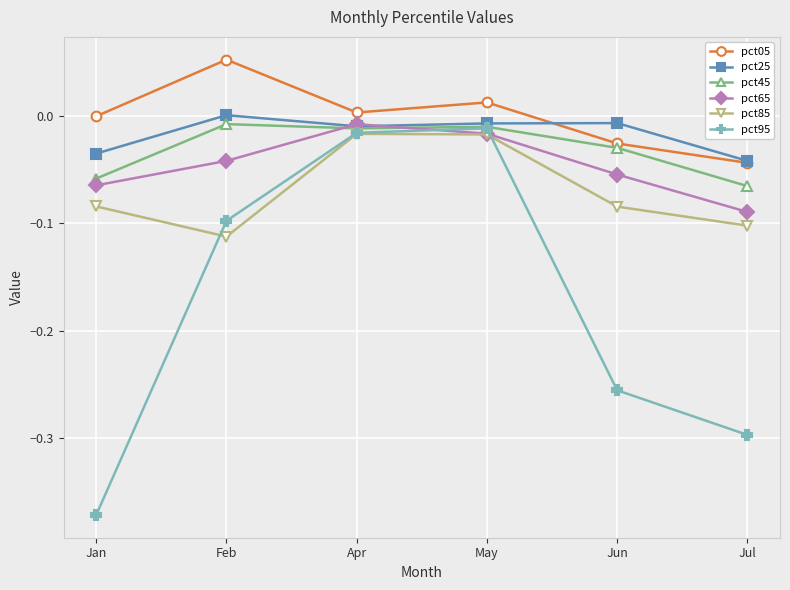

True or false: pct85 has a value of -0.0 at Feb.

False